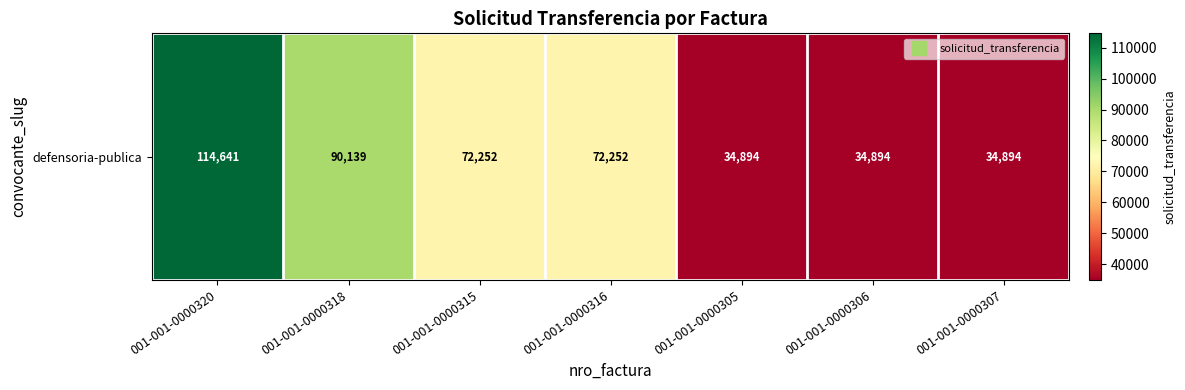

Which has a higher value, 001-001-0000316 or 001-001-0000315?

001-001-0000316